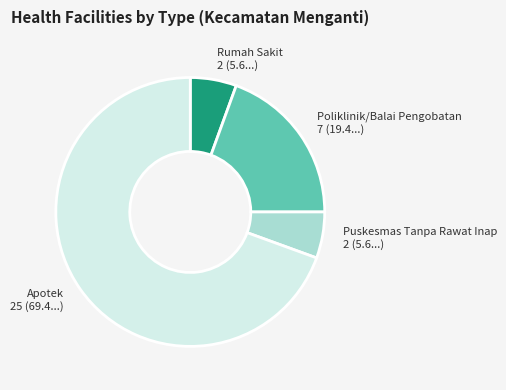

How many segments does this pie chart have?

4